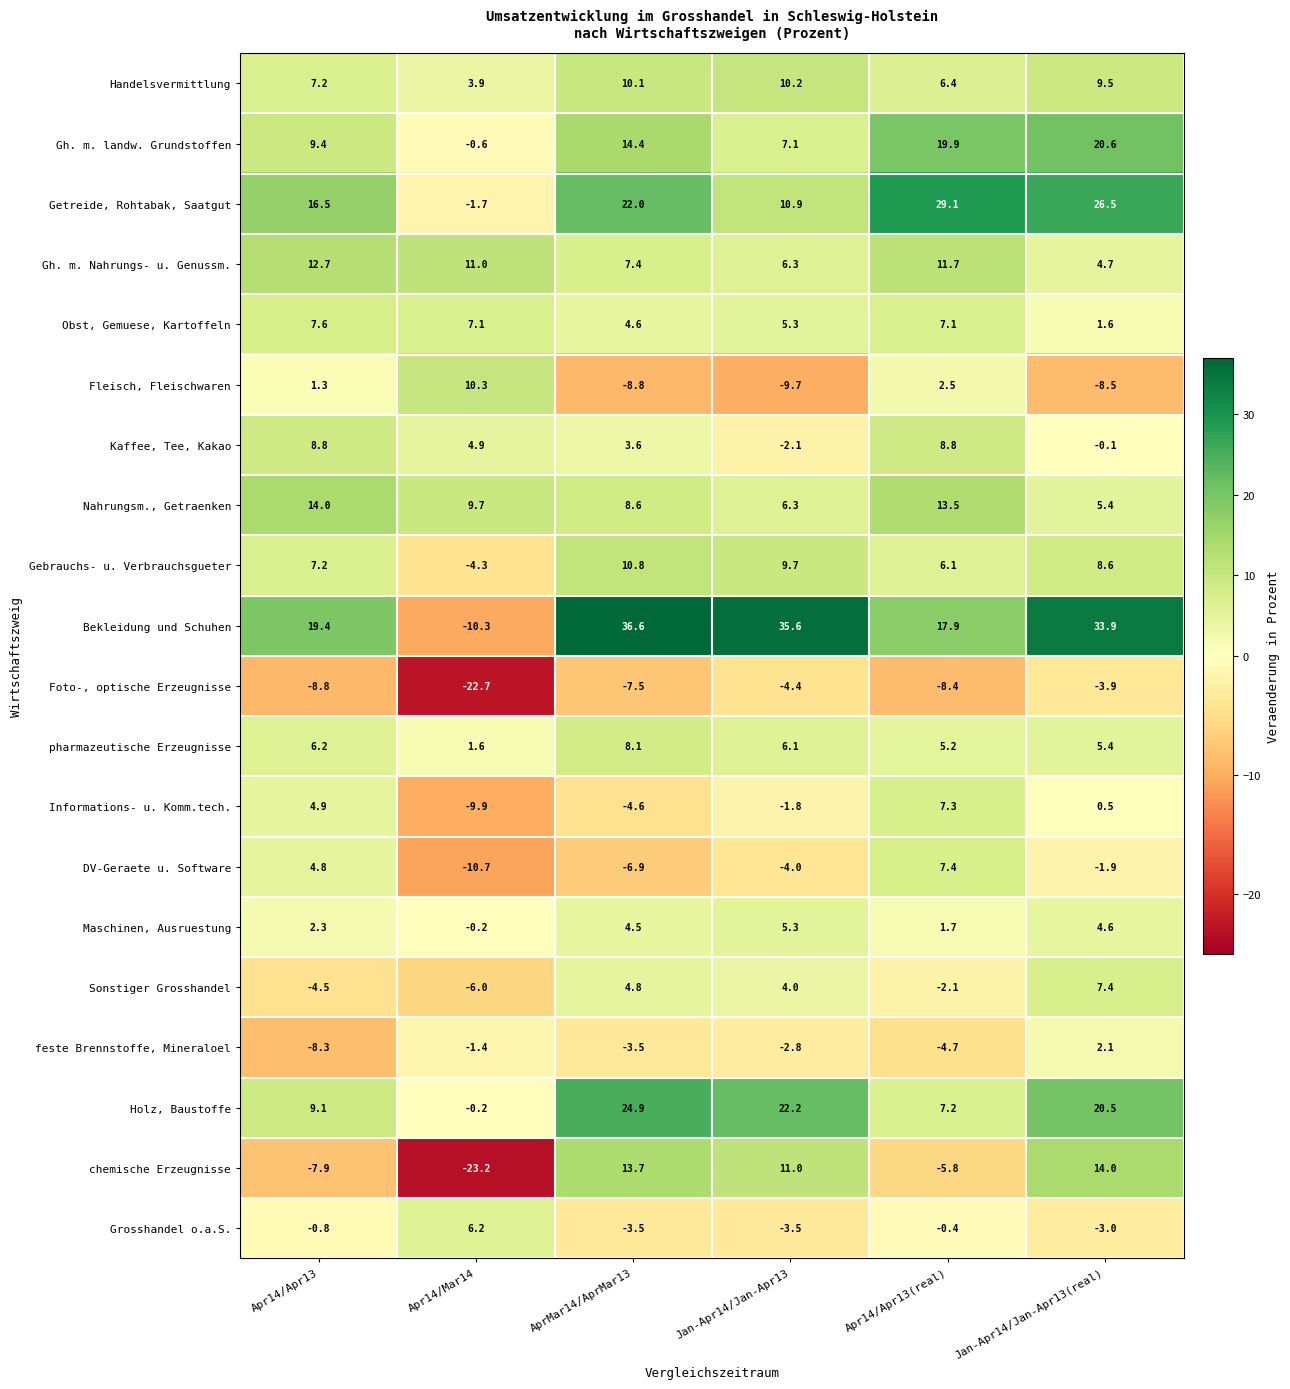

What is the average value of the Foto-, optische Erzeugnisse series?

-9.3